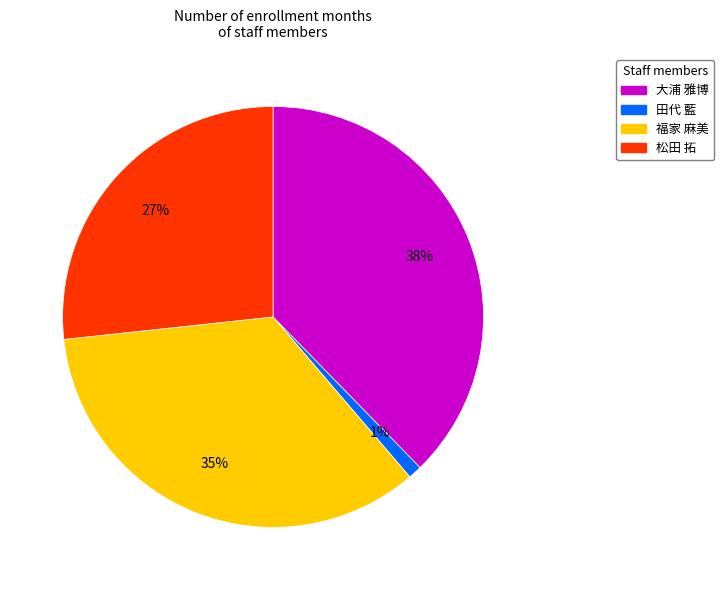

Which has a higher value, 田代 藍 or 福家 麻美?

福家 麻美